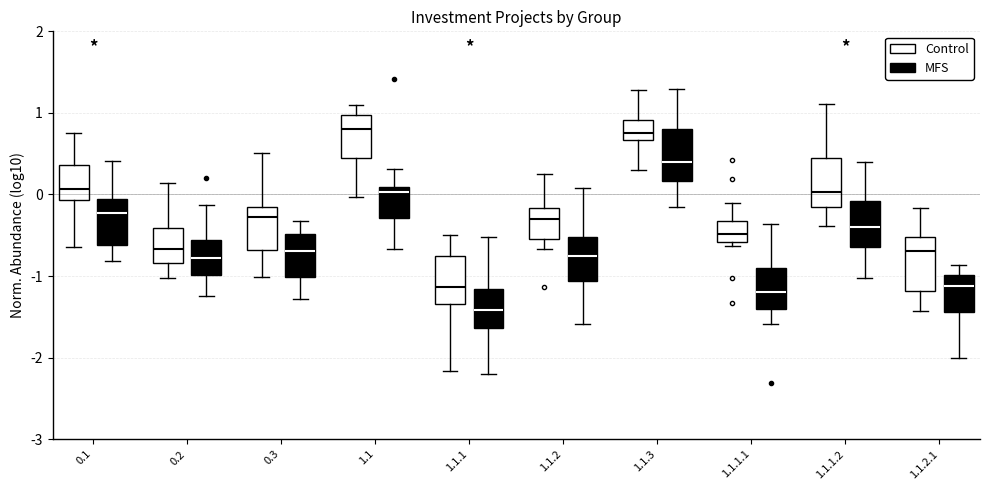

Reading left to right, read every box against the y-axis: the position of its median line, the range the box covers, and the ends of its whiskers. The values are not printed on the chart, so give them approximately, as read against the axis.

0.1 (Control): median 0.1, box -0.1 to 0.4, whiskers -0.6 to 0.8
0.1 (MFS): median -0.2, box -0.6 to -0.1, whiskers -0.8 to 0.4
0.2 (Control): median -0.7, box -0.8 to -0.4, whiskers -1.0 to 0.1
0.2 (MFS): median -0.8, box -1.0 to -0.6, whiskers -1.2 to -0.1
0.3 (Control): median -0.3, box -0.7 to -0.1, whiskers -1.0 to 0.5
0.3 (MFS): median -0.7, box -1.0 to -0.5, whiskers -1.3 to -0.3
1.1 (Control): median 0.8, box 0.4 to 1.0, whiskers 0.0 to 1.1
1.1 (MFS): median 0.0, box -0.3 to 0.1, whiskers -0.7 to 0.3
1.1.1 (Control): median -1.1, box -1.3 to -0.8, whiskers -2.2 to -0.5
1.1.1 (MFS): median -1.4, box -1.6 to -1.2, whiskers -2.2 to -0.5
1.1.2 (Control): median -0.3, box -0.5 to -0.2, whiskers -0.7 to 0.3
1.1.2 (MFS): median -0.8, box -1.1 to -0.5, whiskers -1.6 to 0.1
1.1.3 (Control): median 0.8, box 0.7 to 0.9, whiskers 0.3 to 1.3
1.1.3 (MFS): median 0.4, box 0.2 to 0.8, whiskers -0.2 to 1.3
1.1.1.1 (Control): median -0.5, box -0.6 to -0.3, whiskers -0.6 (just below the box's lower edge) to -0.1
1.1.1.1 (MFS): median -1.2, box -1.4 to -0.9, whiskers -1.6 to -0.4
1.1.1.2 (Control): median 0.0, box -0.2 to 0.4, whiskers -0.4 to 1.1
1.1.1.2 (MFS): median -0.4, box -0.6 to -0.1, whiskers -1.0 to 0.4
1.1.2.1 (Control): median -0.7, box -1.2 to -0.5, whiskers -1.4 to -0.2
1.1.2.1 (MFS): median -1.1, box -1.4 to -1.0, whiskers -2.0 to -0.9